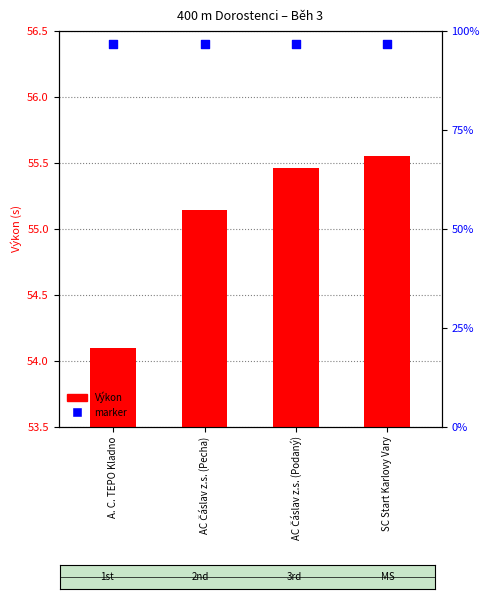

Which series contains the lowest Y value?

Výkon